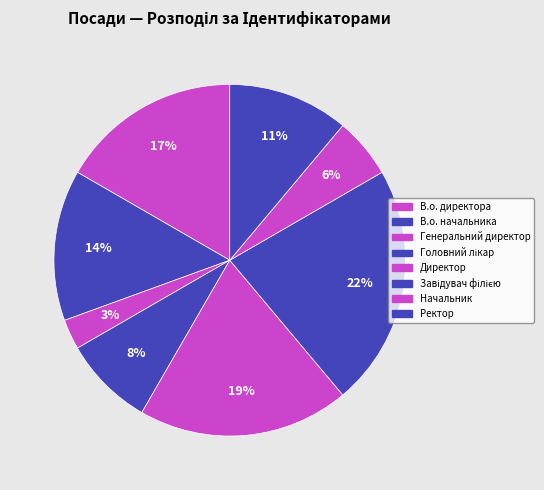

The Директор slice represents 34% of the pie. True or false?

False